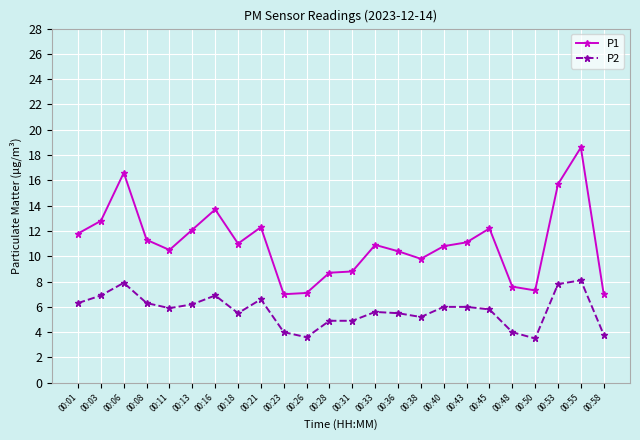

Is it true that P1 equals 7.0 at 00:58?

True